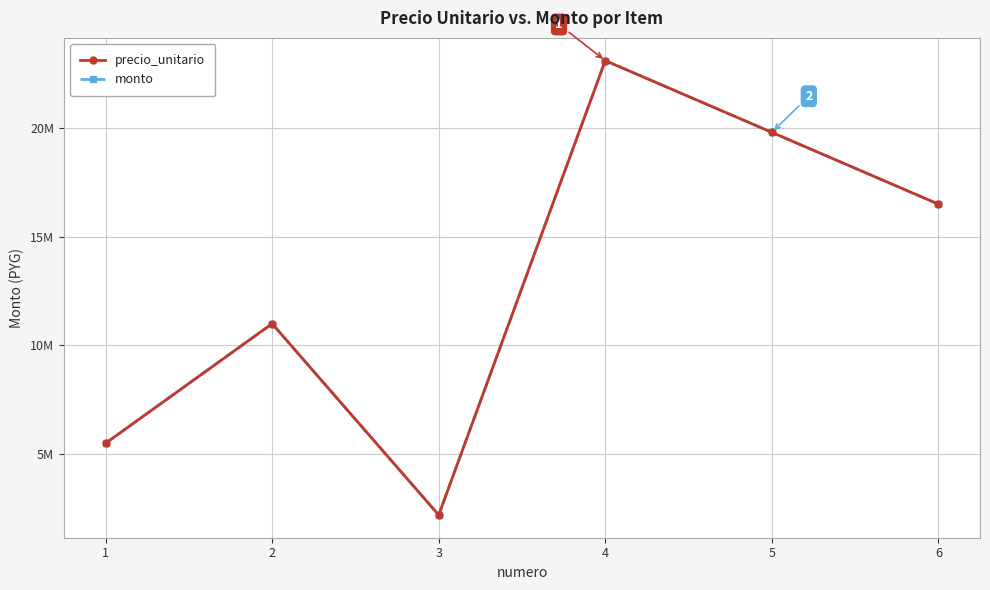

Does the chart display data point markers on the line(s)?

Yes